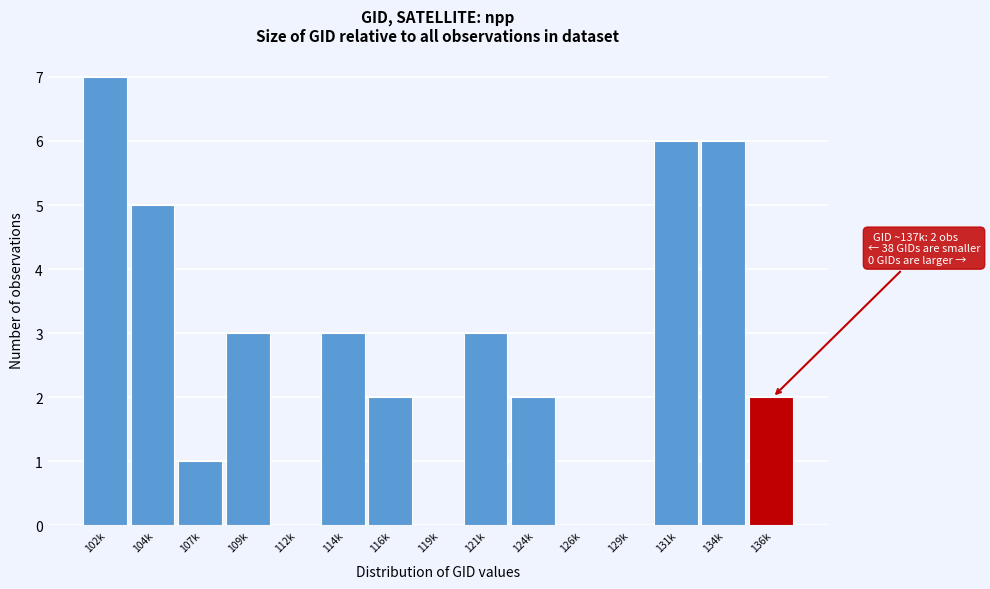

Reading left to right, list all the values displayed in this chart.

102k=7	104k=5	107k=1	109k=3	112k=0	114k=3	116k=2	119k=0	121k=3	124k=2	126k=0	129k=0	131k=6	134k=6	136k=2